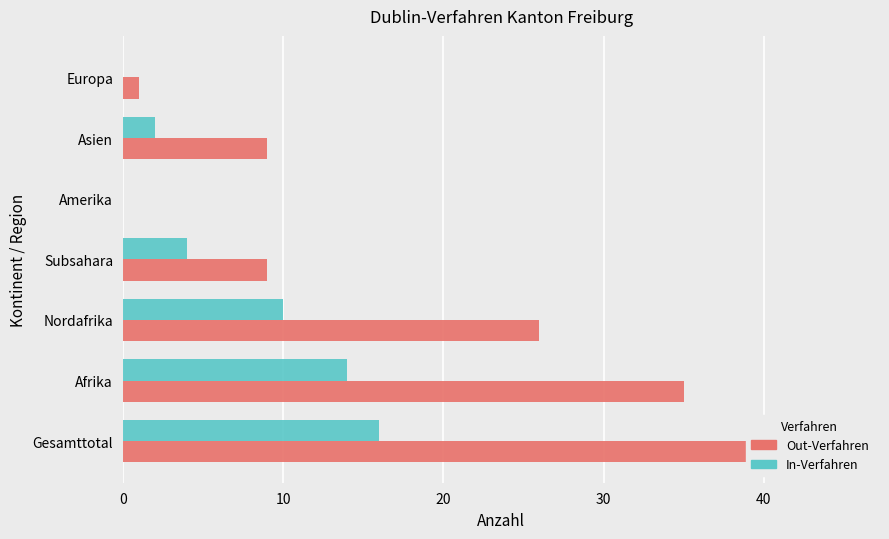

What is the approximate value of In-Verfahren at 0, to the nearest 5?

15